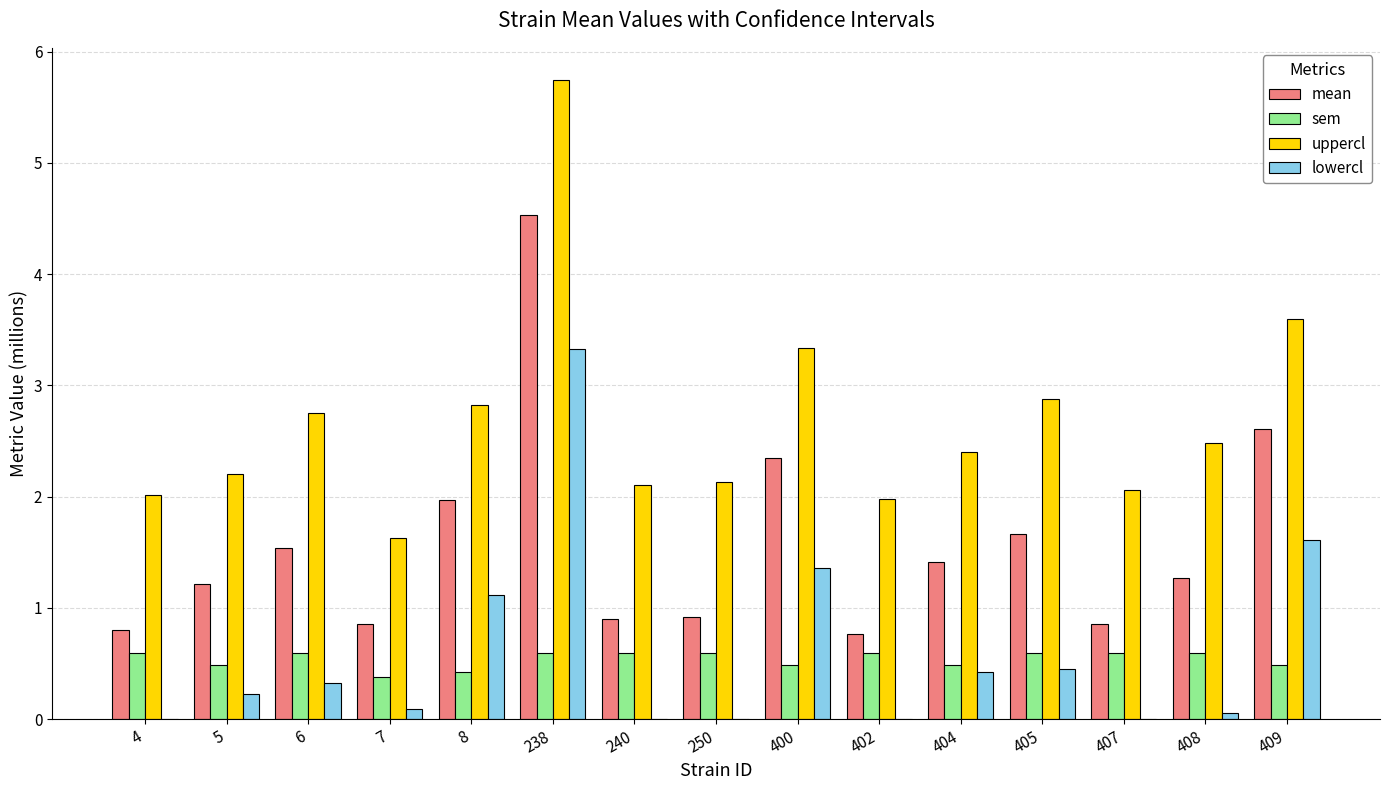

What is the total value across all series at 6?

5.2